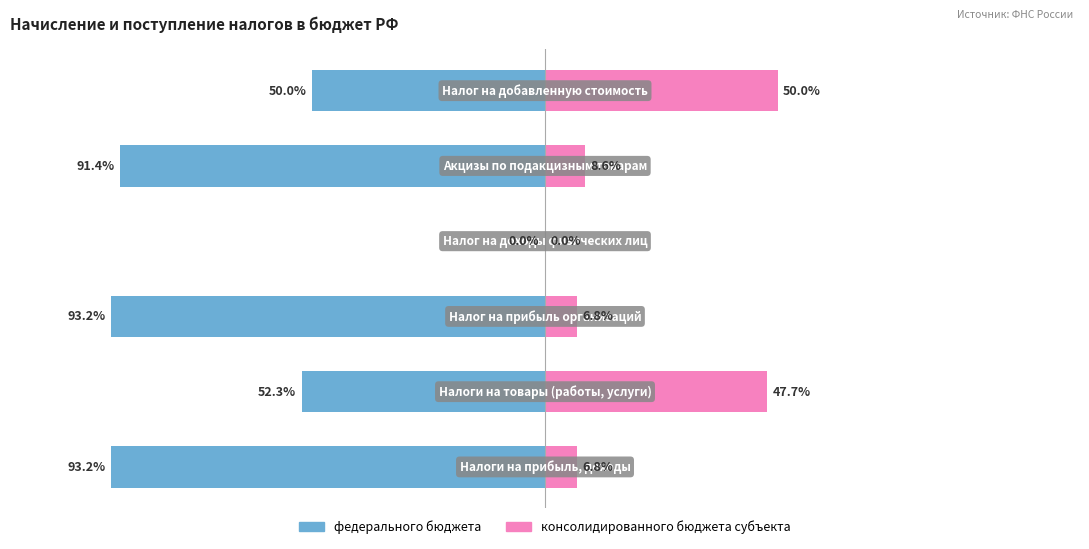

Are the bars grouped side by side (vs. stacked)?

Yes